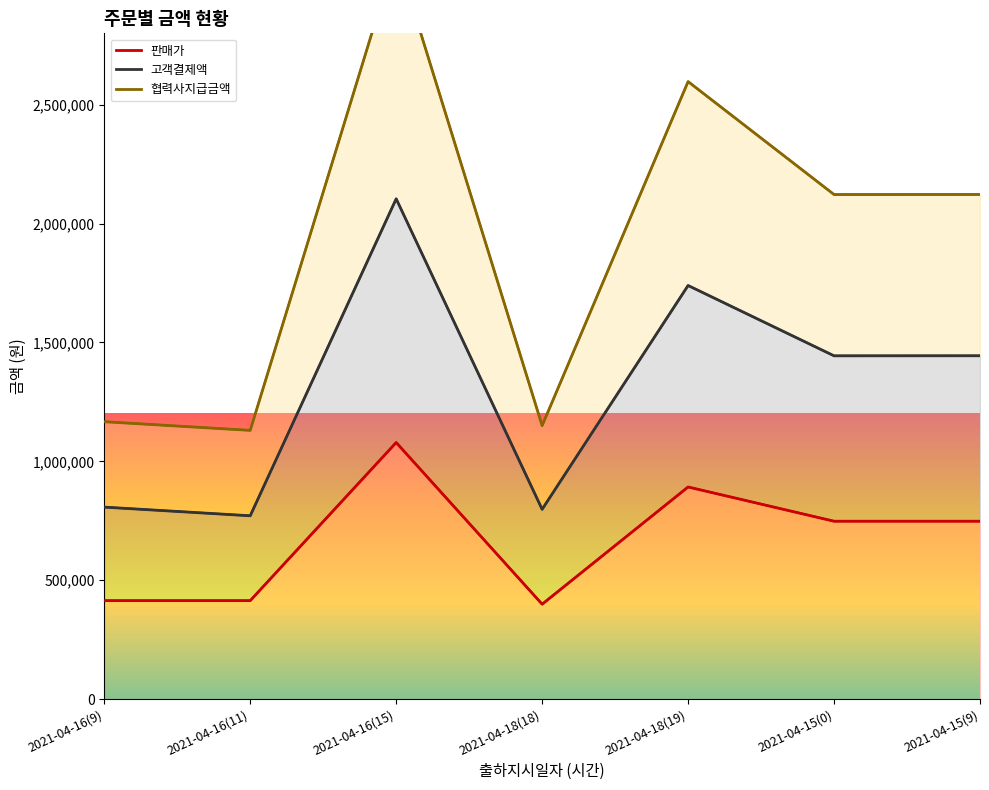

How many values in the 협력사지급금액 series exceed 2122001?

3